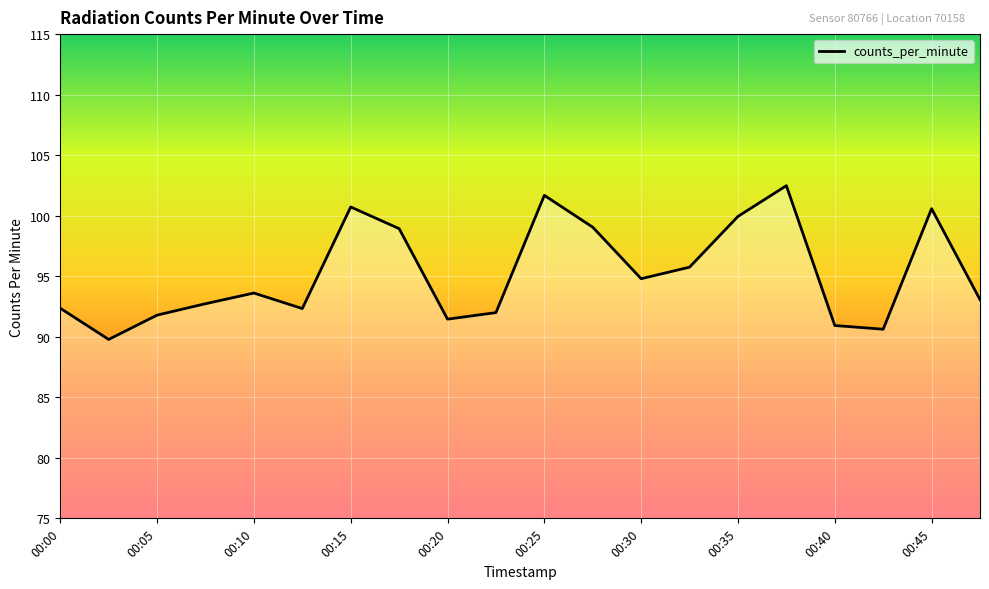

What is the difference between the maximum and minimum values?

12.7